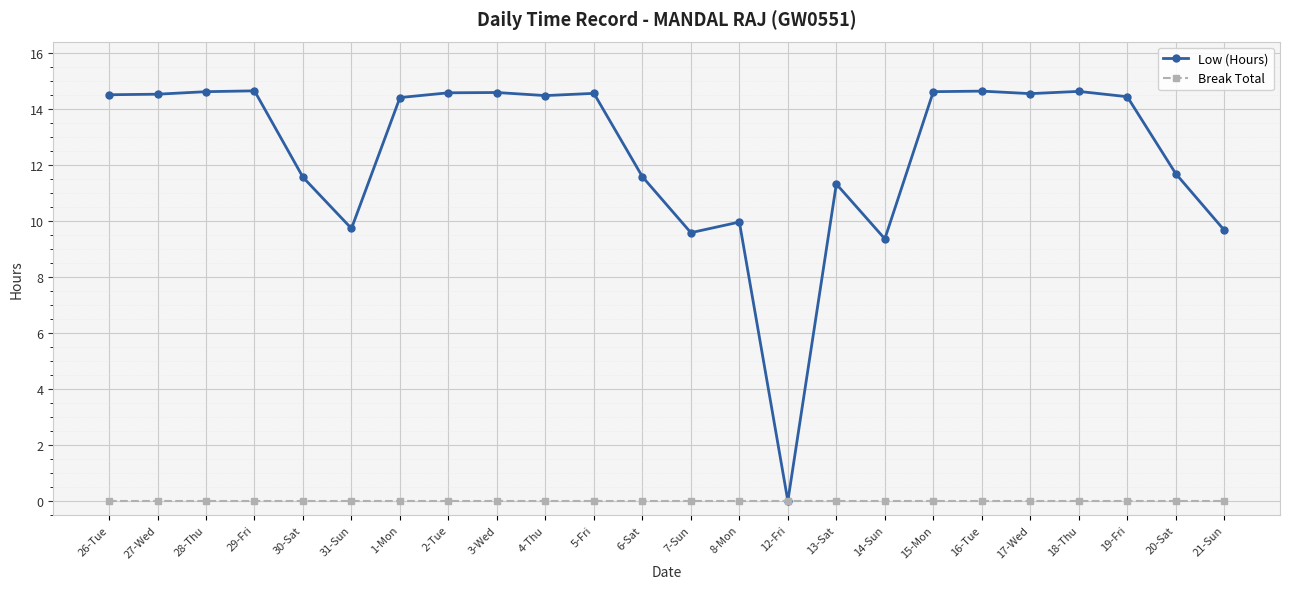

What is the difference between the highest and lowest values at 18-Thu?

14.6